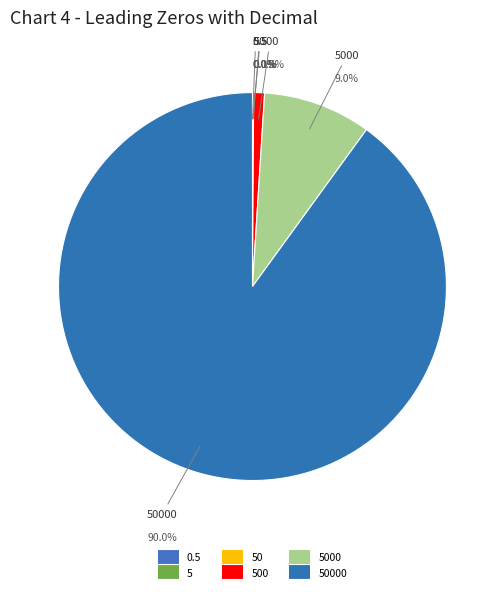

To the nearest percent, what is the average slice percentage?

17%